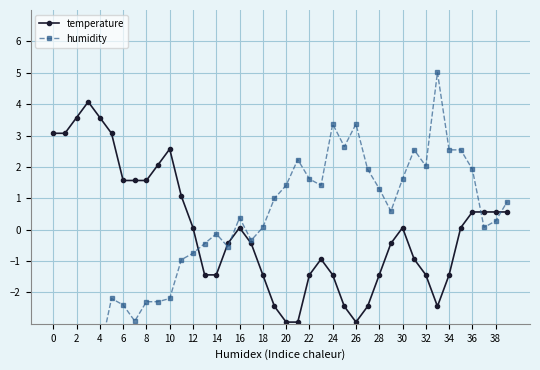

How many interior local valleys does the temperature series have?

2